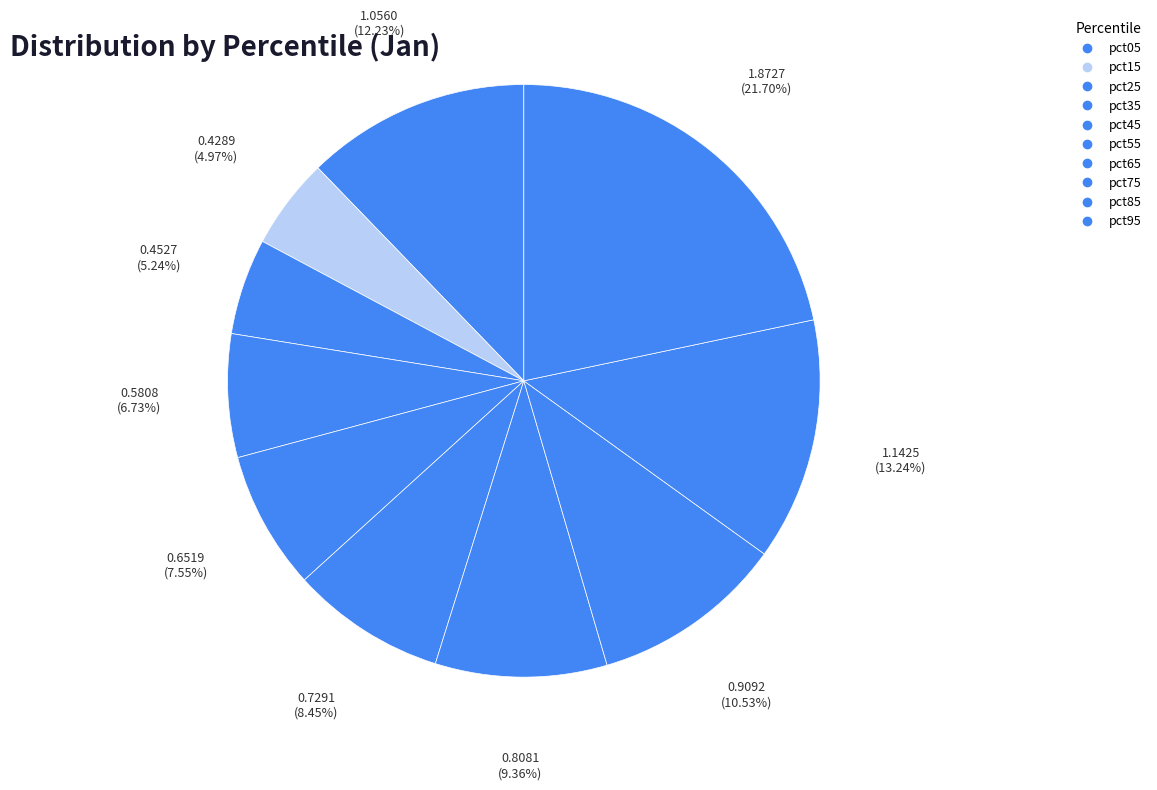

How many slices are in this pie chart?

10